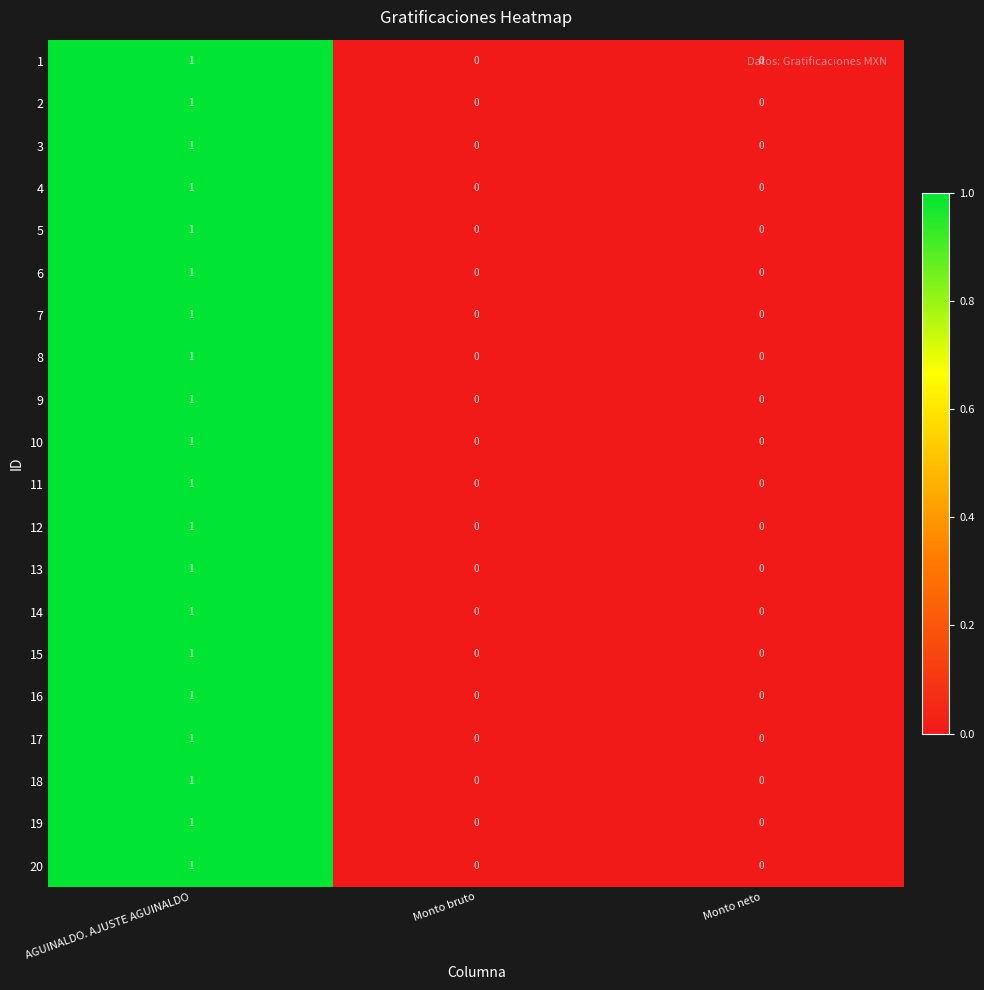

Which series has the largest range (max minus min)?

row_0